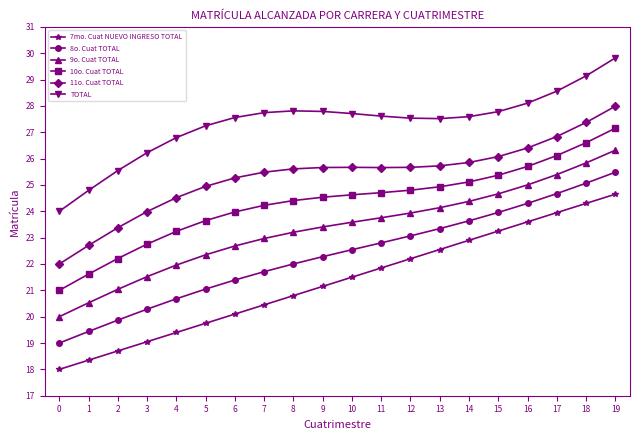

True or false: 7mo. Cuat NUEVO INGRESO TOTAL and 8o. Cuat TOTAL cross at least once.

False